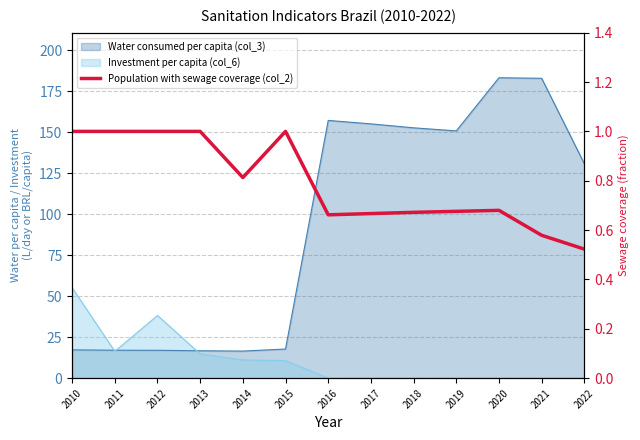

True or false: the data shows 1.0 at 2010.

True